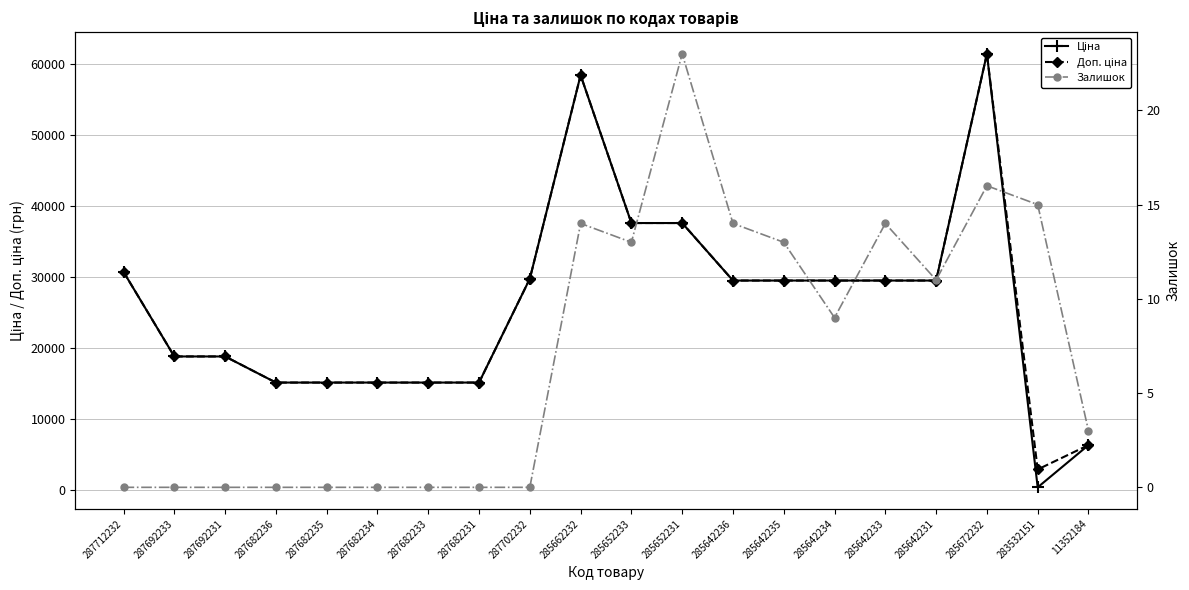

True or false: Ціна and Залишок intersect in this chart.

False